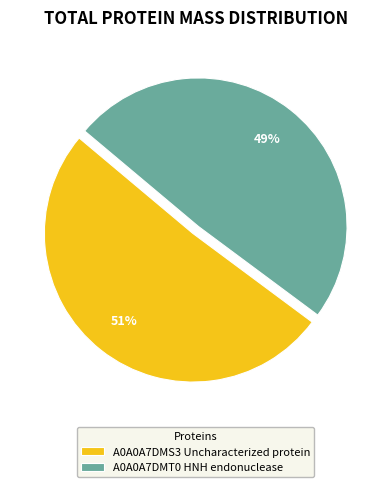

To the nearest percent, what portion does A0A0A7DMS3 Uncharacterized protein represent?

51%